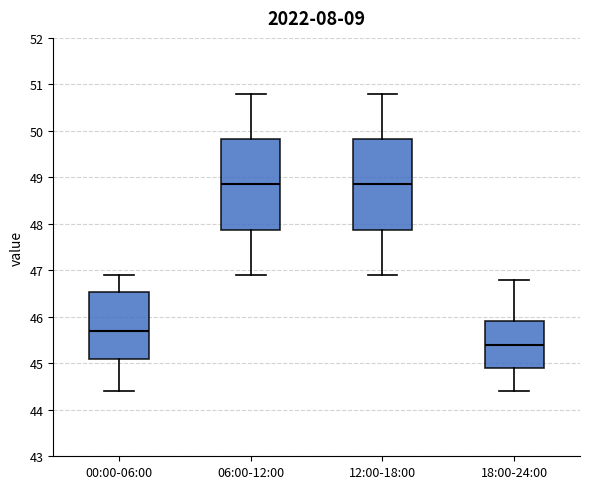

Reading left to right, read every box against the y-axis: the position of its median line, the range the box covers, and the ends of its whiskers. The values are not printed on the chart, so give them approximately, as read against the axis.

00:00-06:00: median 45.7, box 45.1 to 46.5, whiskers 44.4 to 46.9
06:00-12:00: median 48.9, box 47.9 to 49.8, whiskers 46.9 to 50.8
12:00-18:00: median 48.9, box 47.9 to 49.8, whiskers 46.9 to 50.8
18:00-24:00: median 45.4, box 44.9 to 45.9, whiskers 44.4 to 46.8